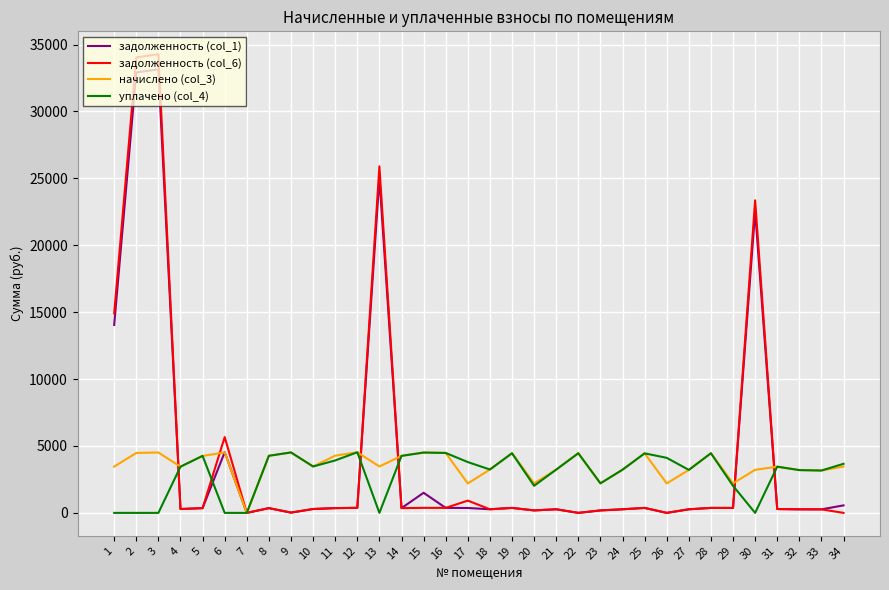

What is the approximate value of начислено (col_3) at 32?

3197.6